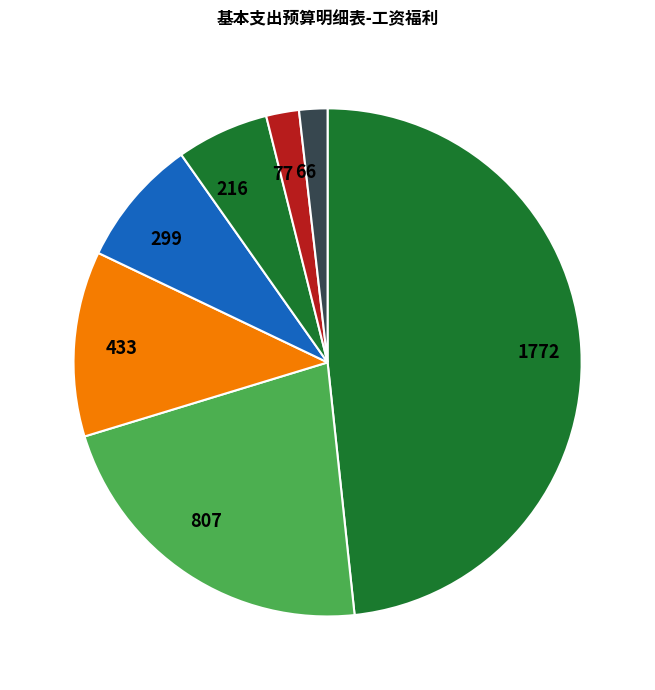

What is the largest slice in the pie chart?

1772